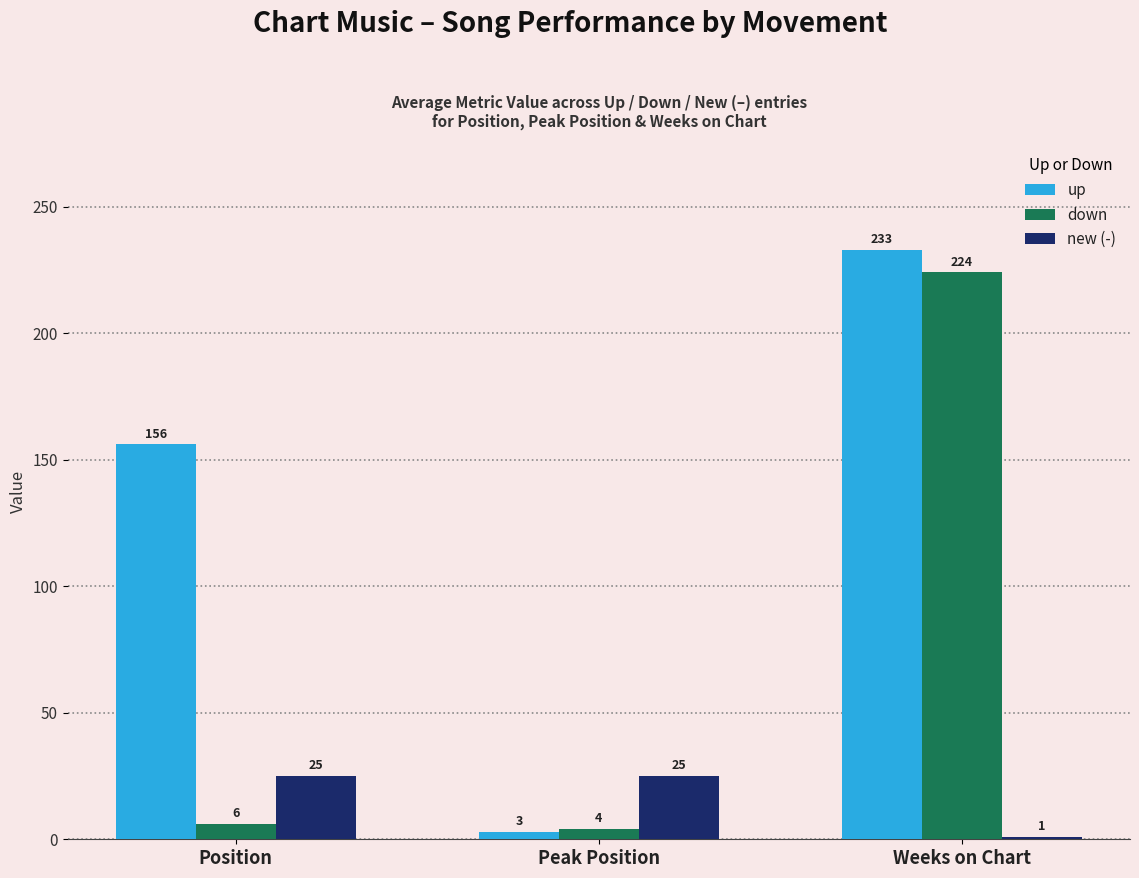

What is the difference between the maximum and minimum values in the down series?

220